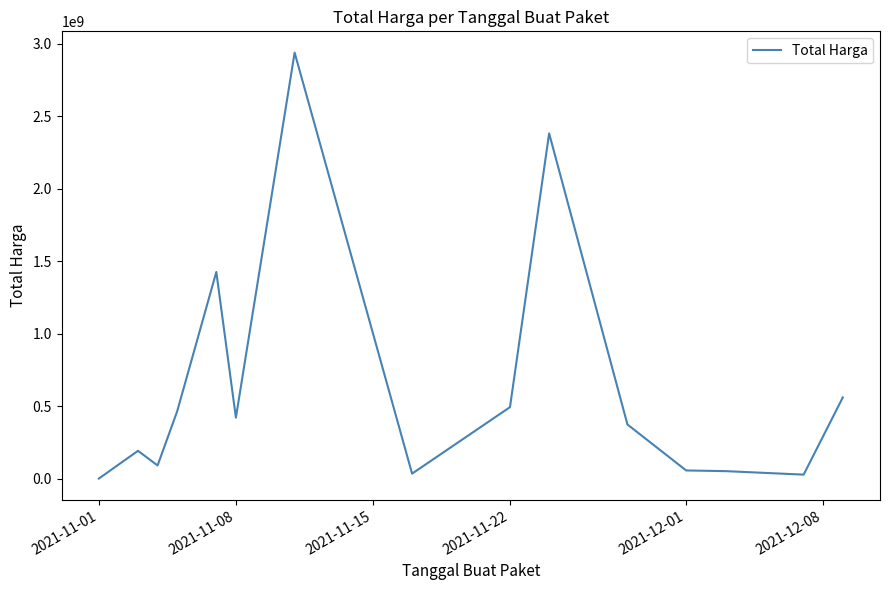

What is the difference between the maximum and minimum values?

2939099640